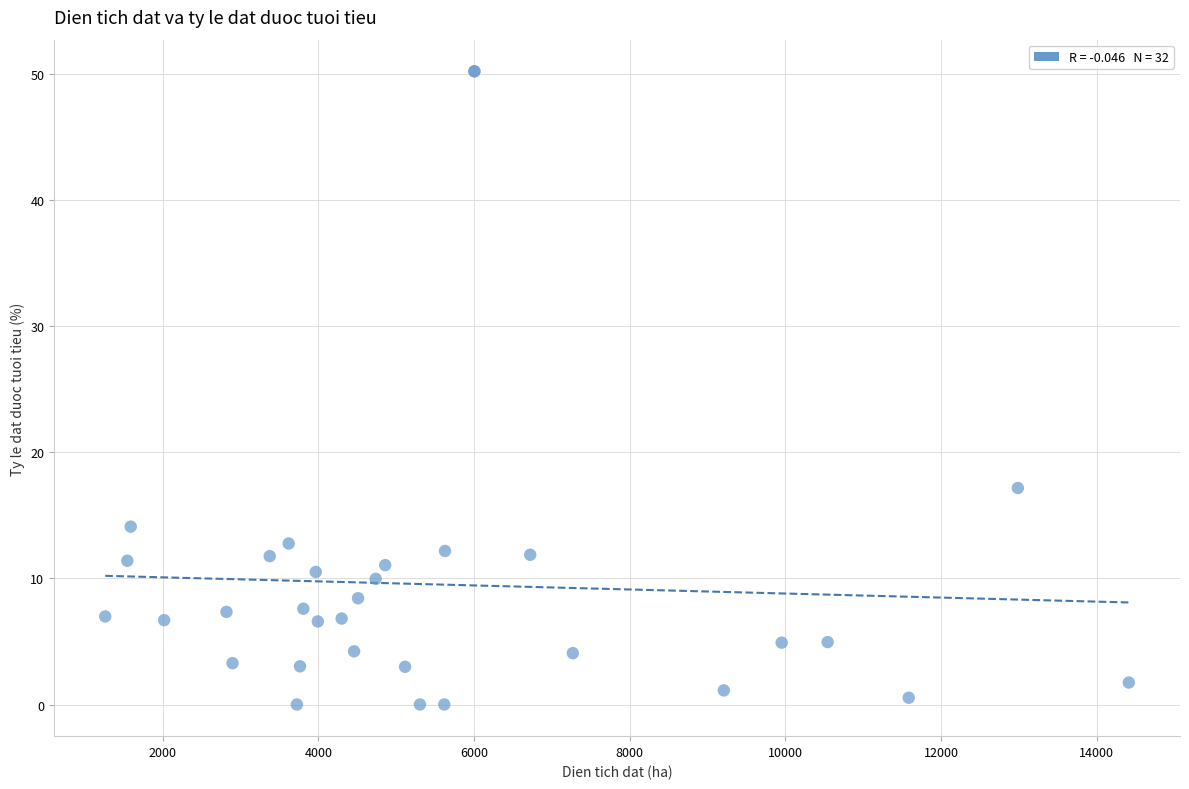

What Y value in the scatter plot is closest to 25?

17.2